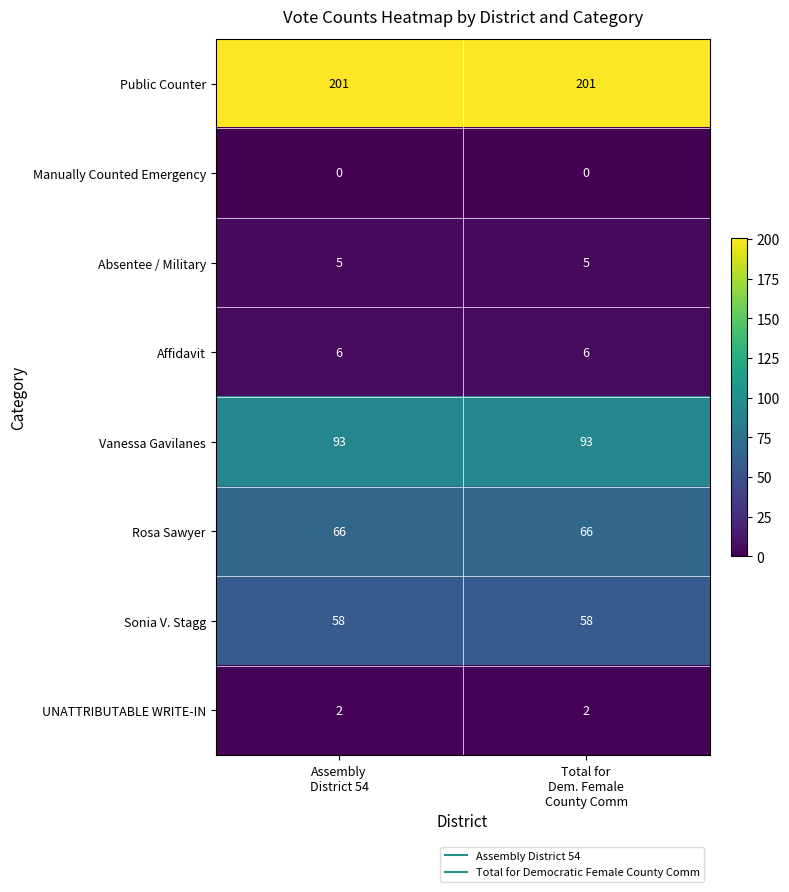

Which series has the largest total across all categories?

Public Counter